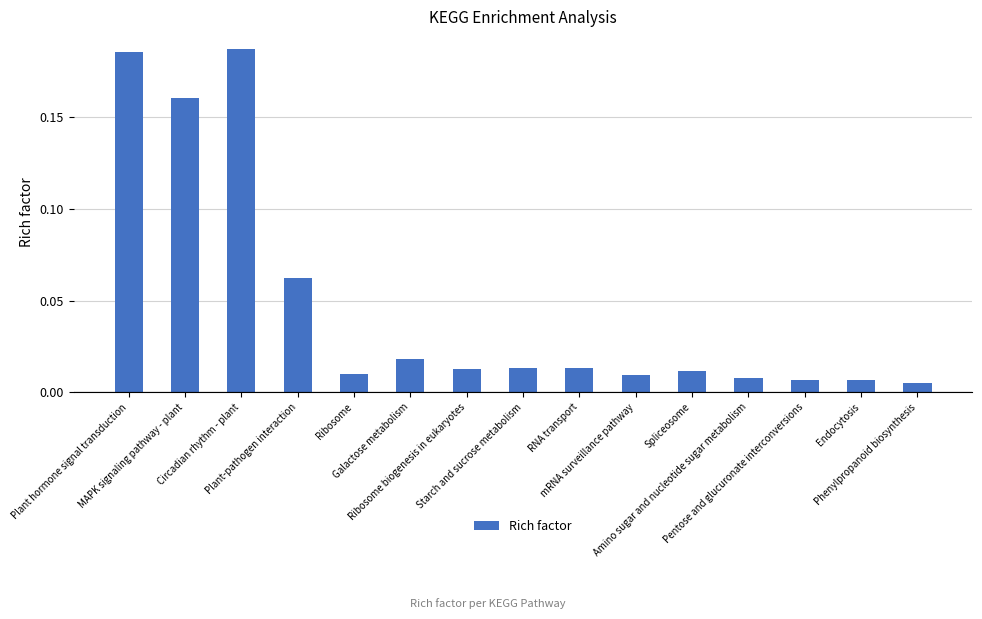

Which category has the highest value across all series?

Circadian rhythm - plant